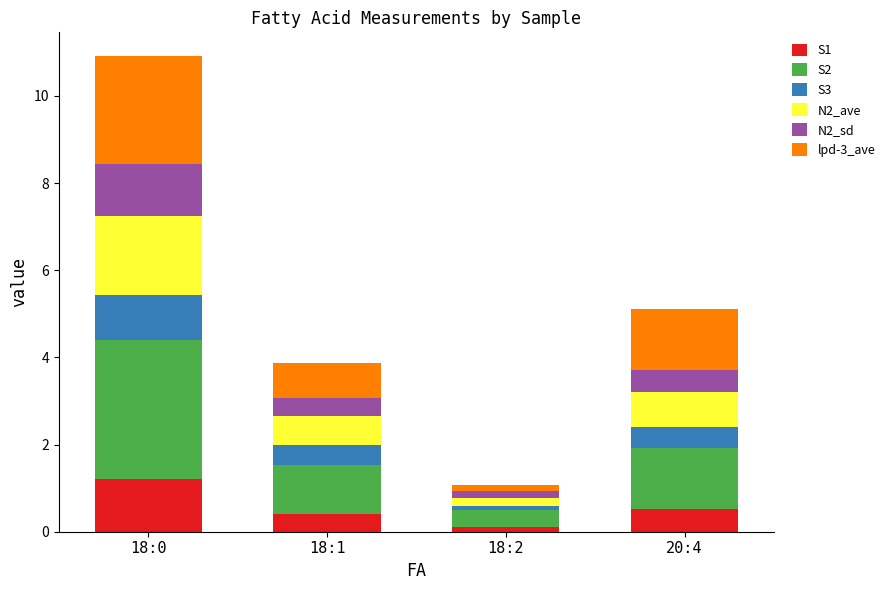

What is the total value across all series at 18:1?

3.9